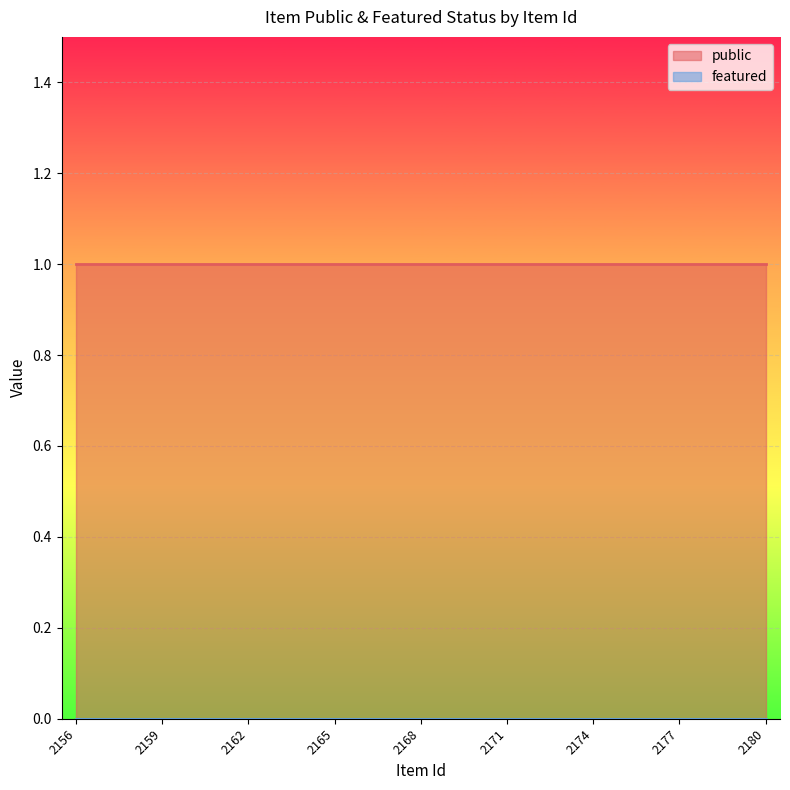

True or false: featured and public cross at least once.

False